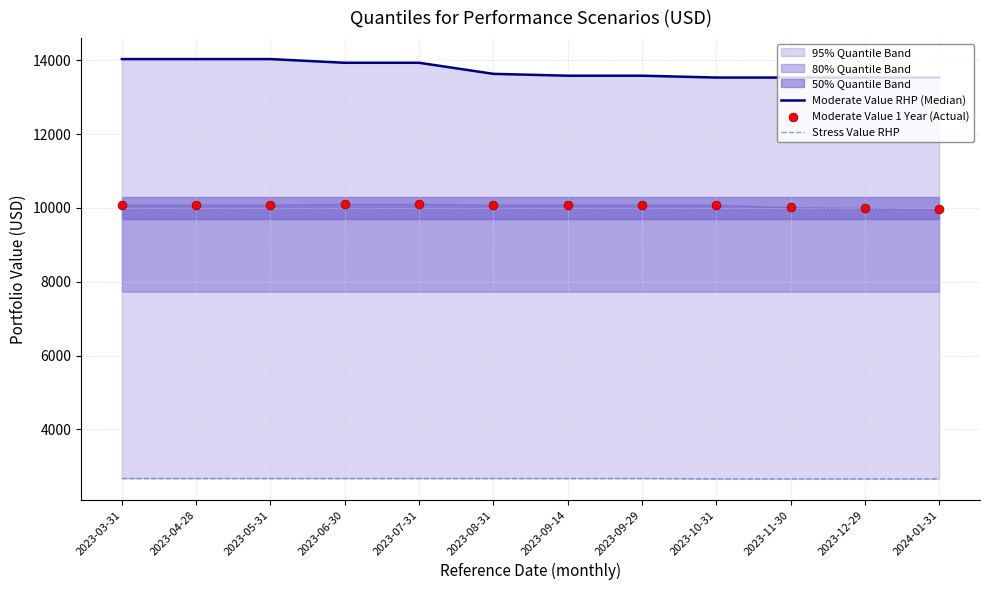

What is the total value across all series at 2023-10-31?

26280